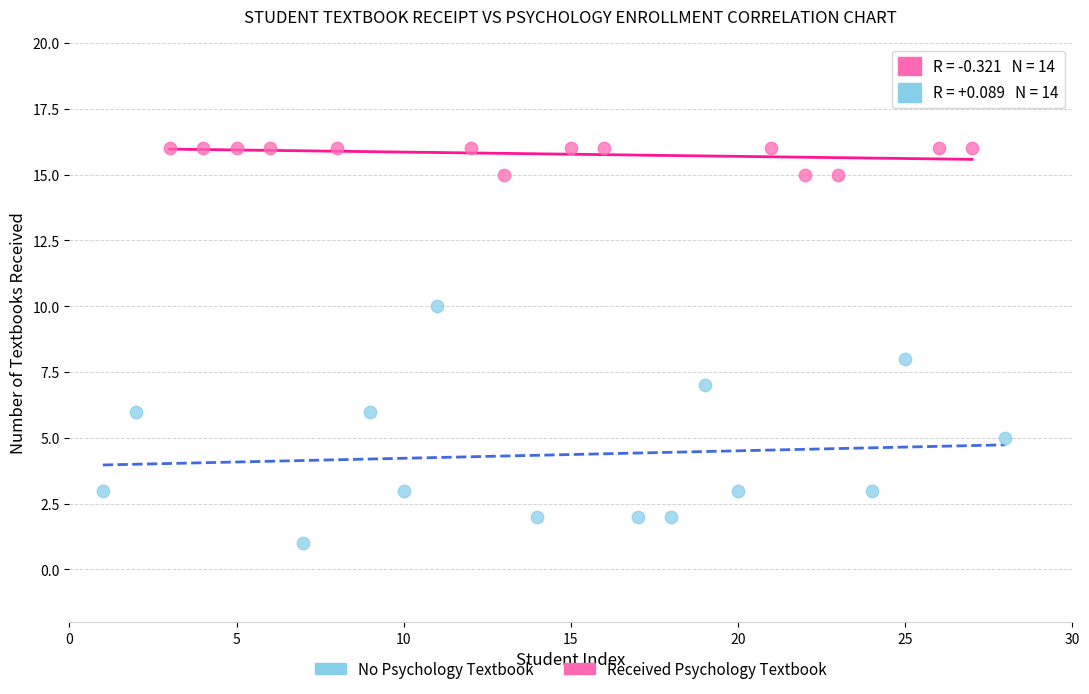

Which series has the largest Y range (max minus min)?

No Psychology Textbook